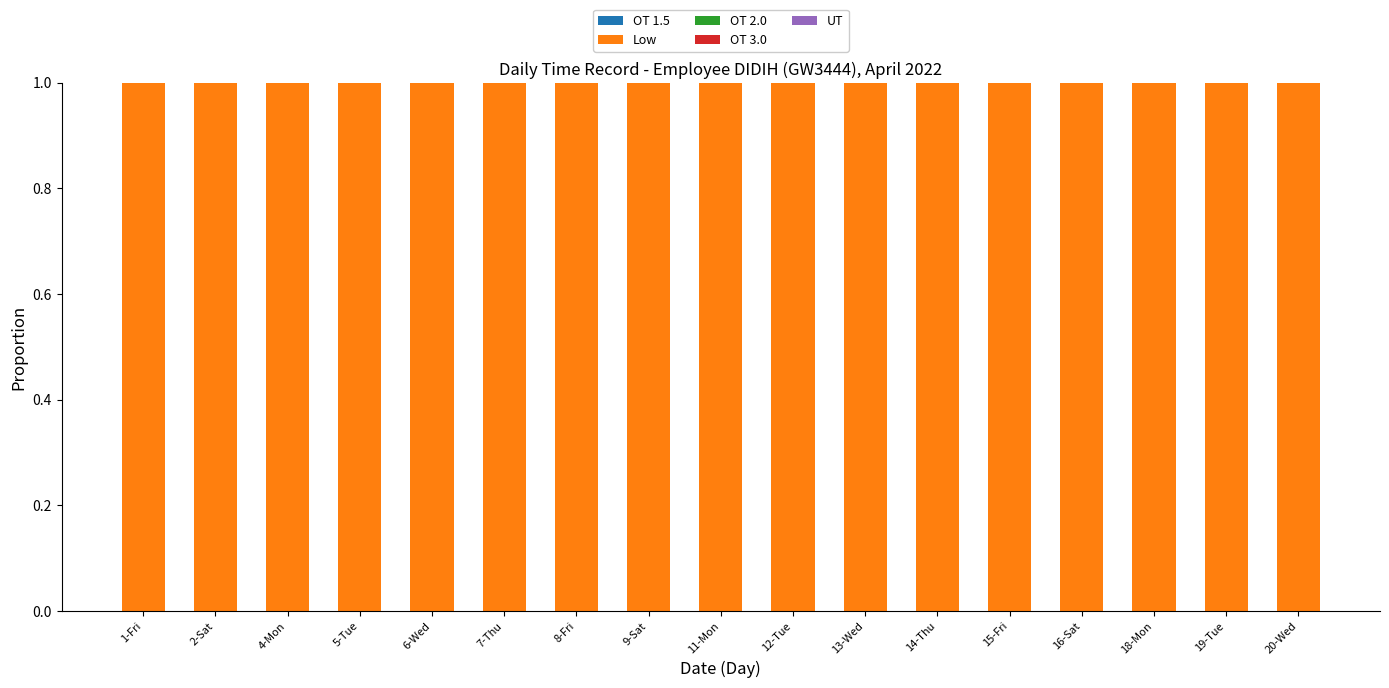

How many bars are there in each group?

5